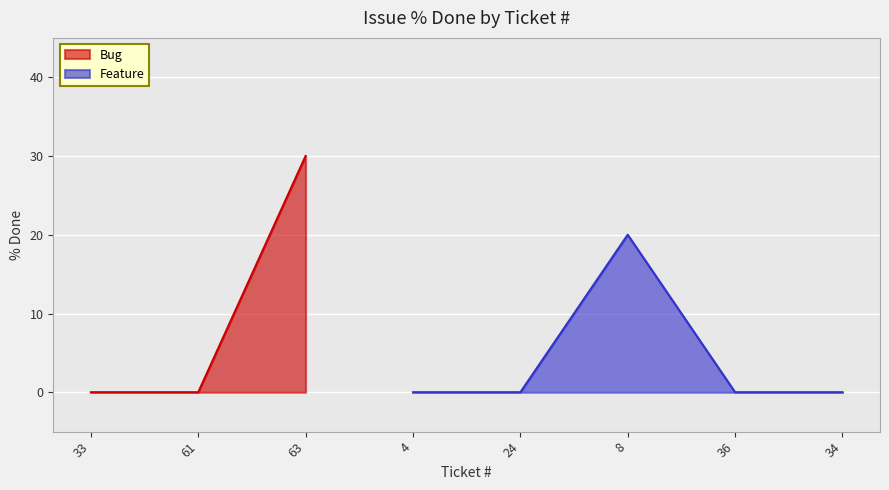

Reading left to right, list all the values displayed in this chart.

0	0	30	0	0	20	0	0